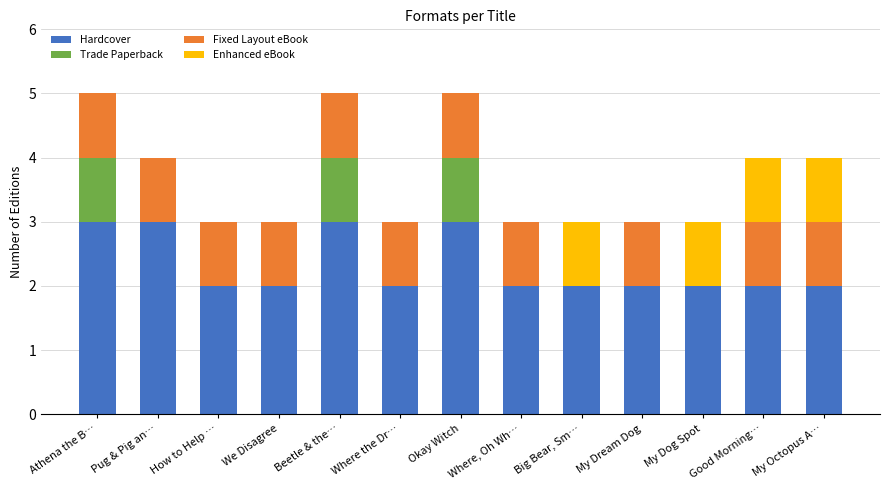

What is the maximum value for Hardcover?

3